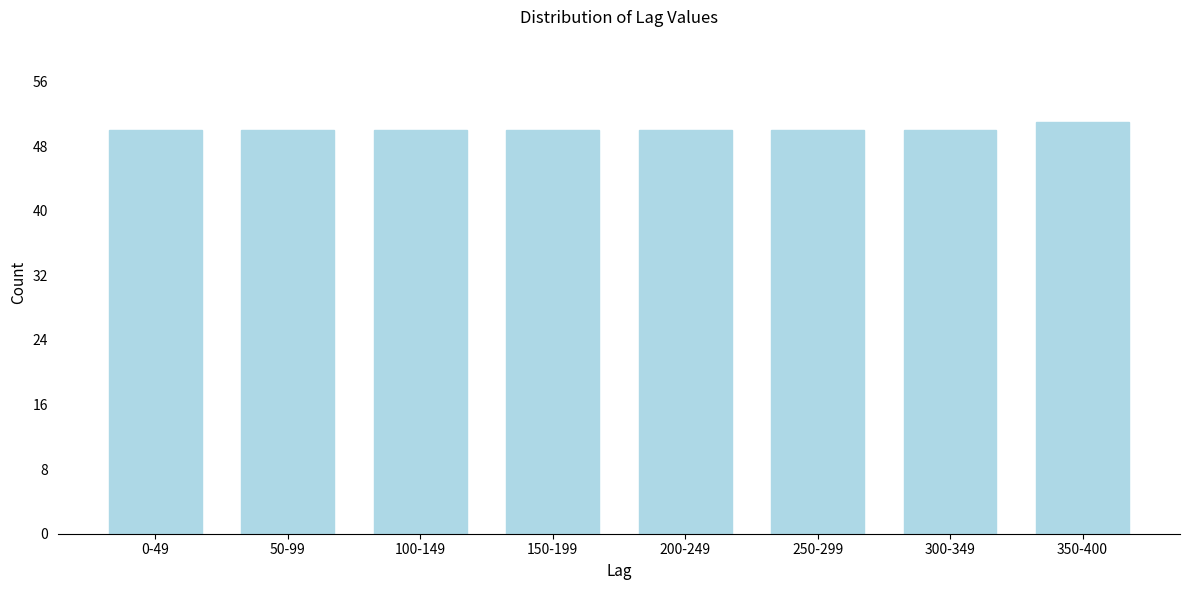

Reading left to right, extract all data points from this chart.

0-49=50	50-99=50	100-149=50	150-199=50	200-249=50	250-299=50	300-349=50	350-400=51